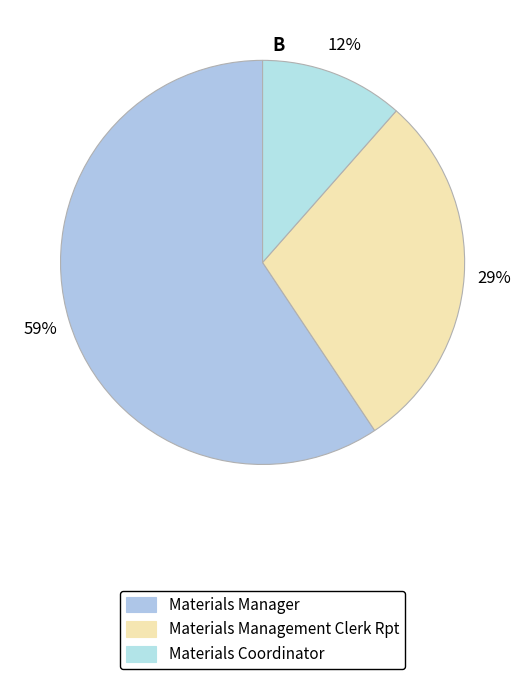

Between Materials Coordinator and Materials Management Clerk Rpt, which is larger?

Materials Management Clerk Rpt